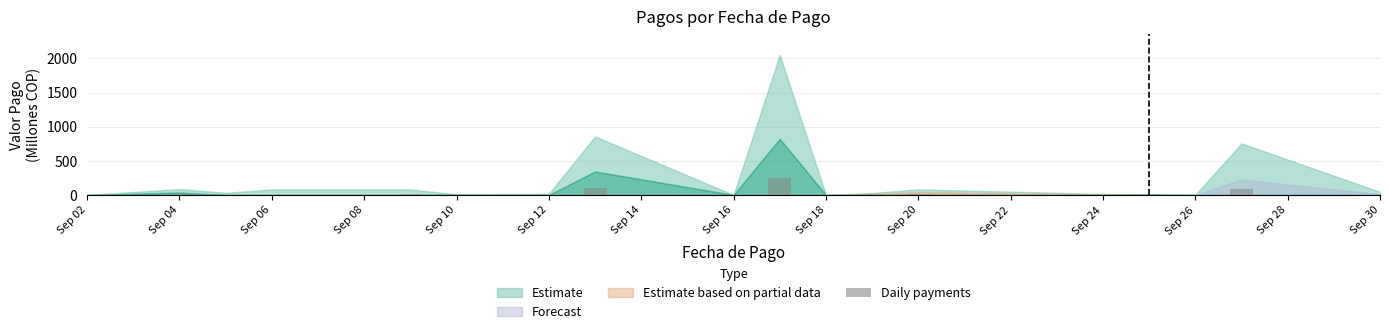

What is the greatest value displayed?

246.0